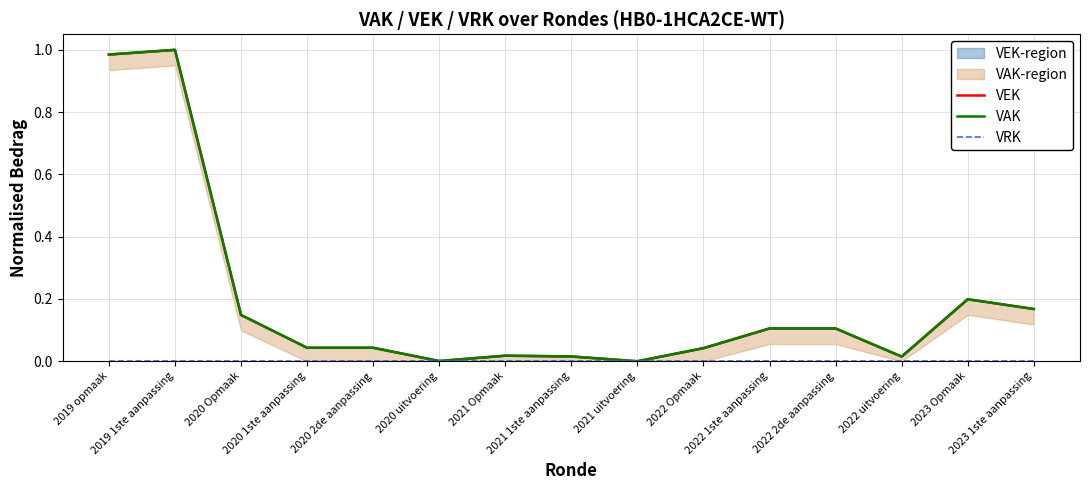

How many lines are shown in the chart?

3